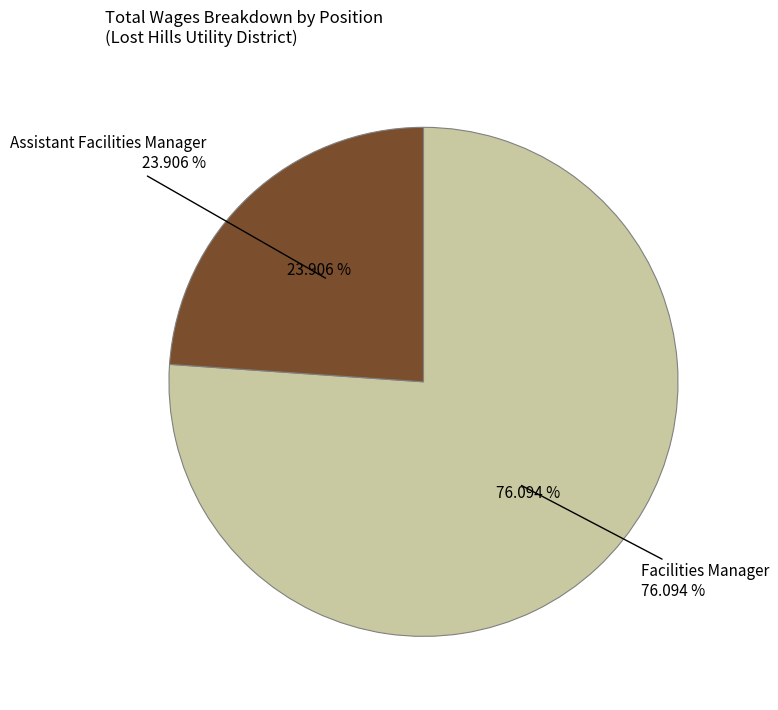

Count the number of slices in the pie.

2